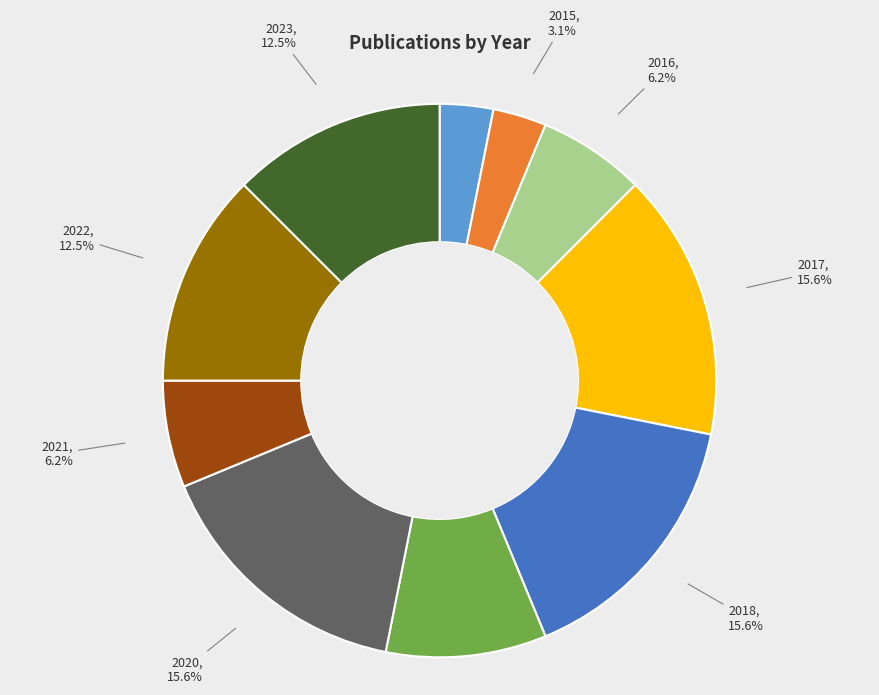

Combined, do 2016 and 2014 account for over 50%?

No